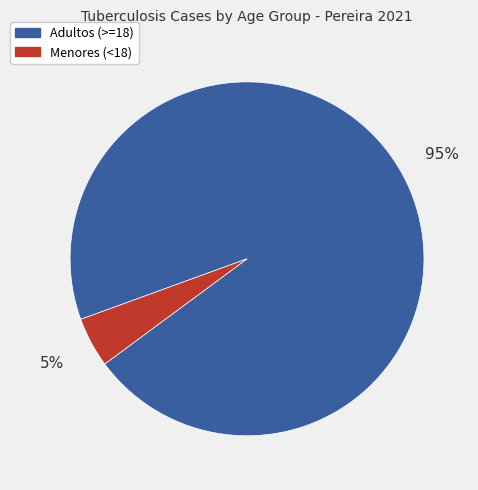

Which slice is the smallest?

Menores (<18)